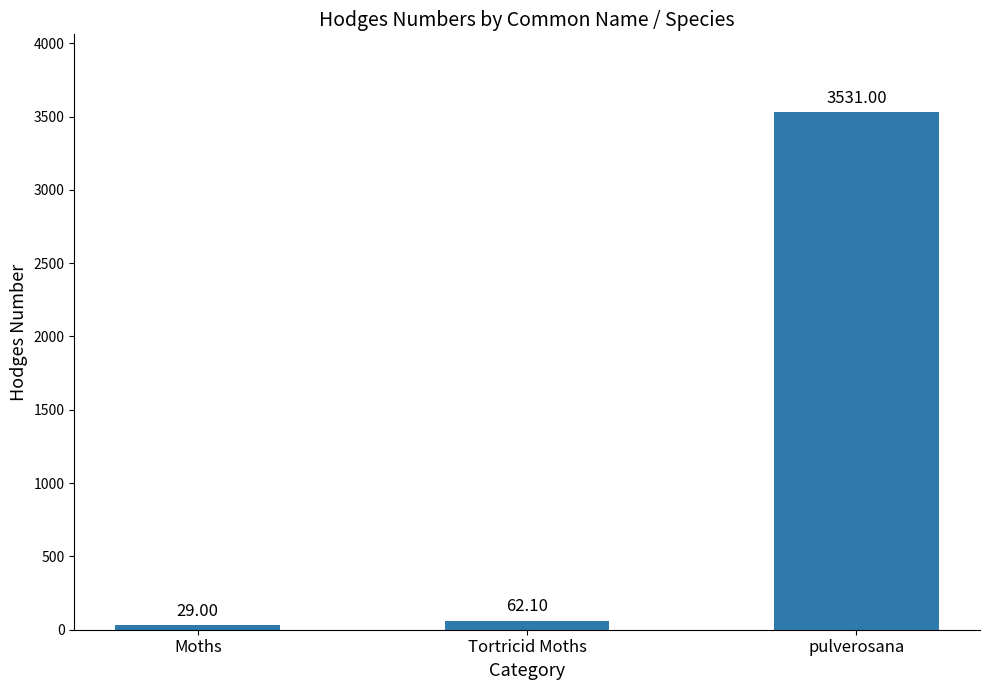

What is the difference between the maximum and second lowest values?

3468.9